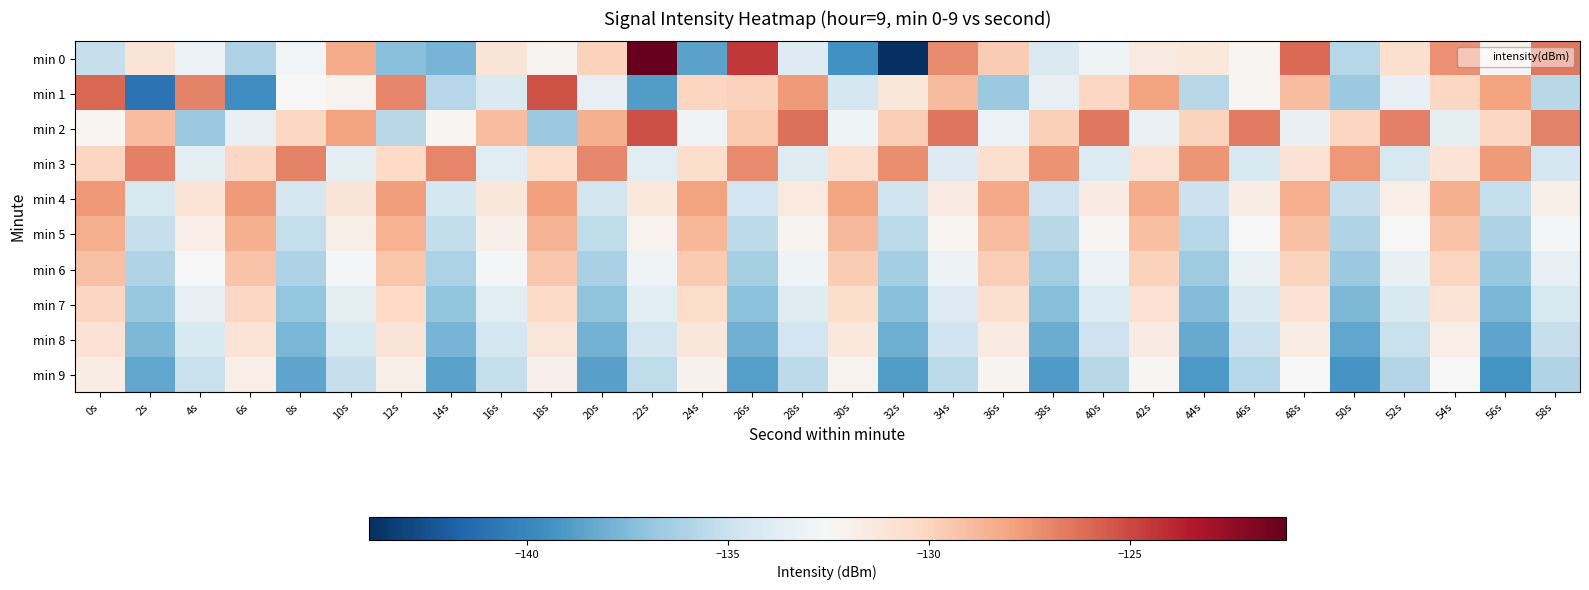

At which category is the sum across all series the highest?

0s